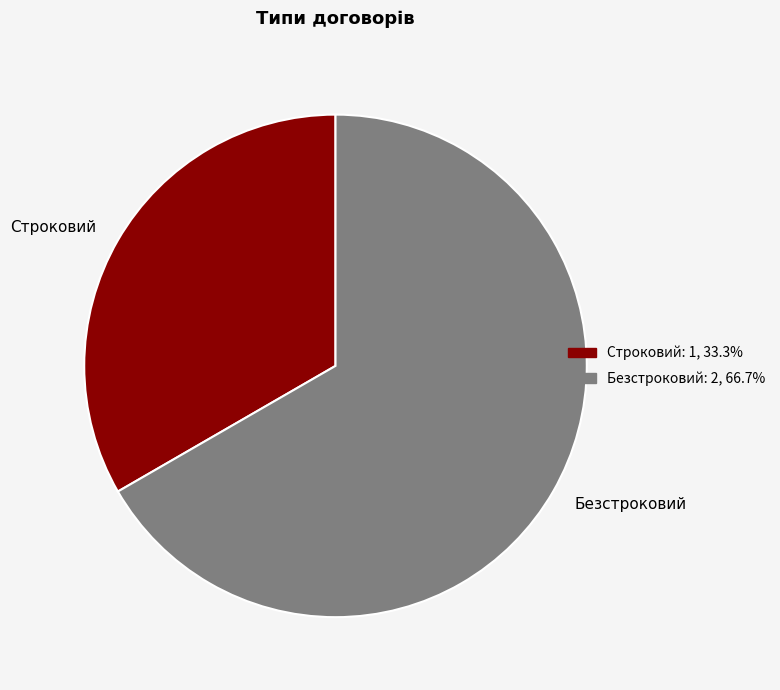

Combined, do Безстроковий and Строковий account for over 50%?

Yes